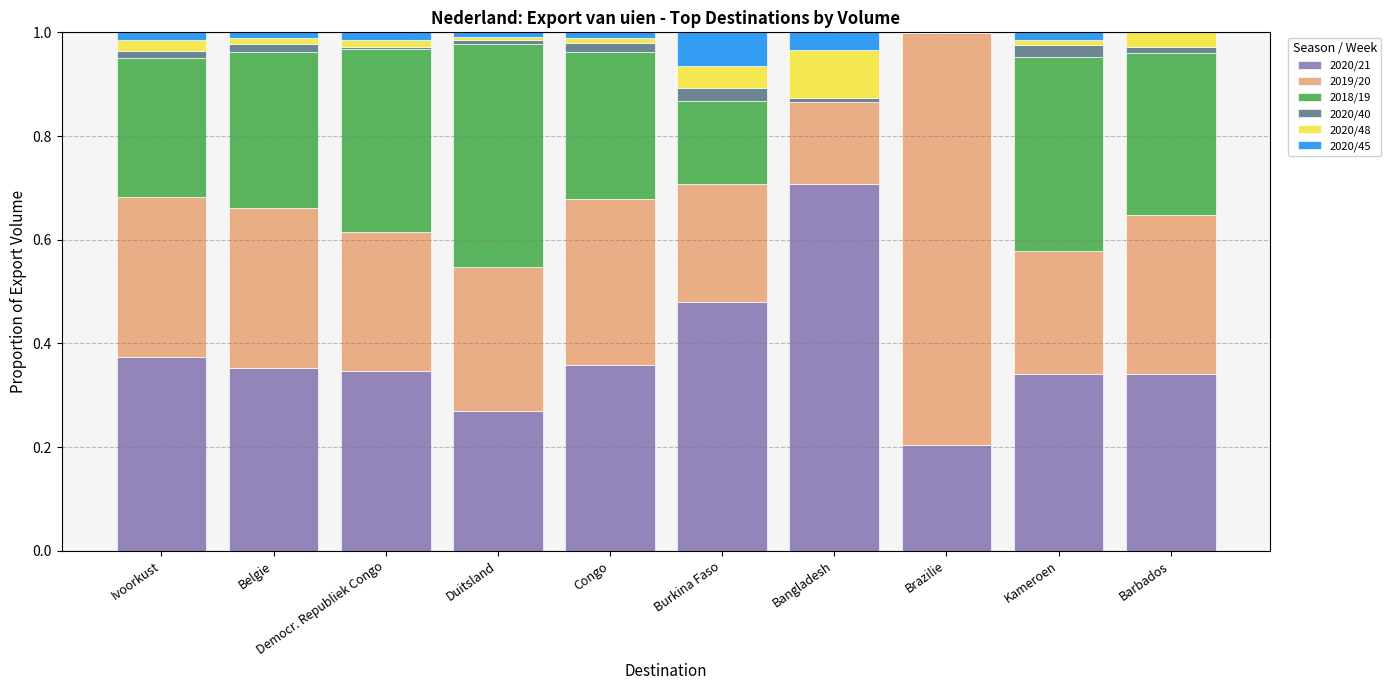

What is the highest value of the 2020/21 series?

0.7